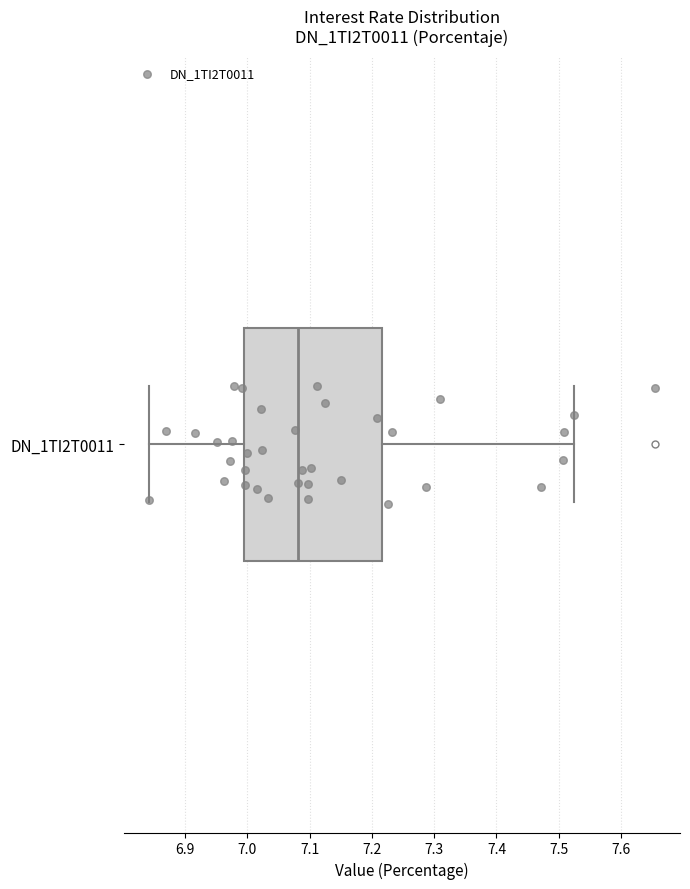

Where is the left edge of the box for DN_1TI2T0011 on the x-axis? The values are not printed on the chart, so give them approximately, as read against the axis.

6.99